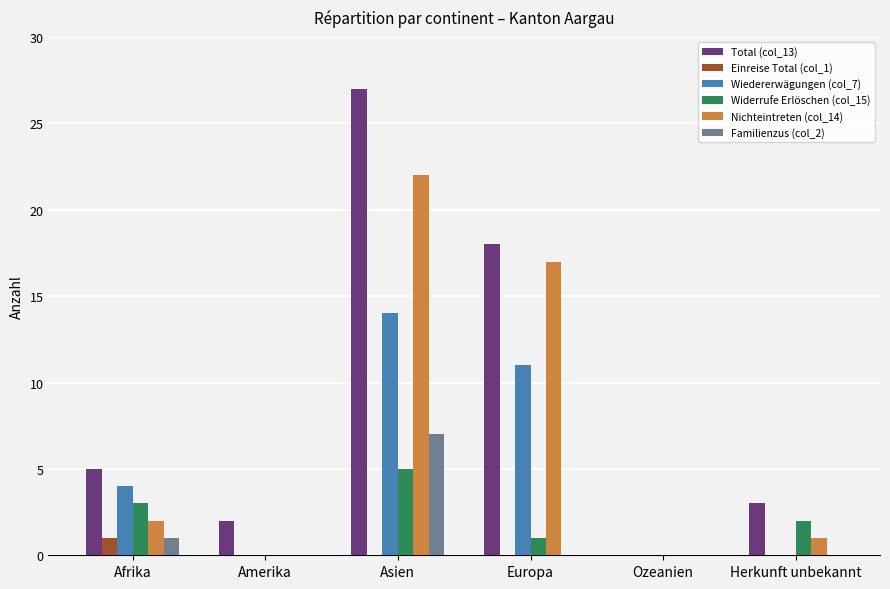

What is the highest value of the Total (col_13) series?

27